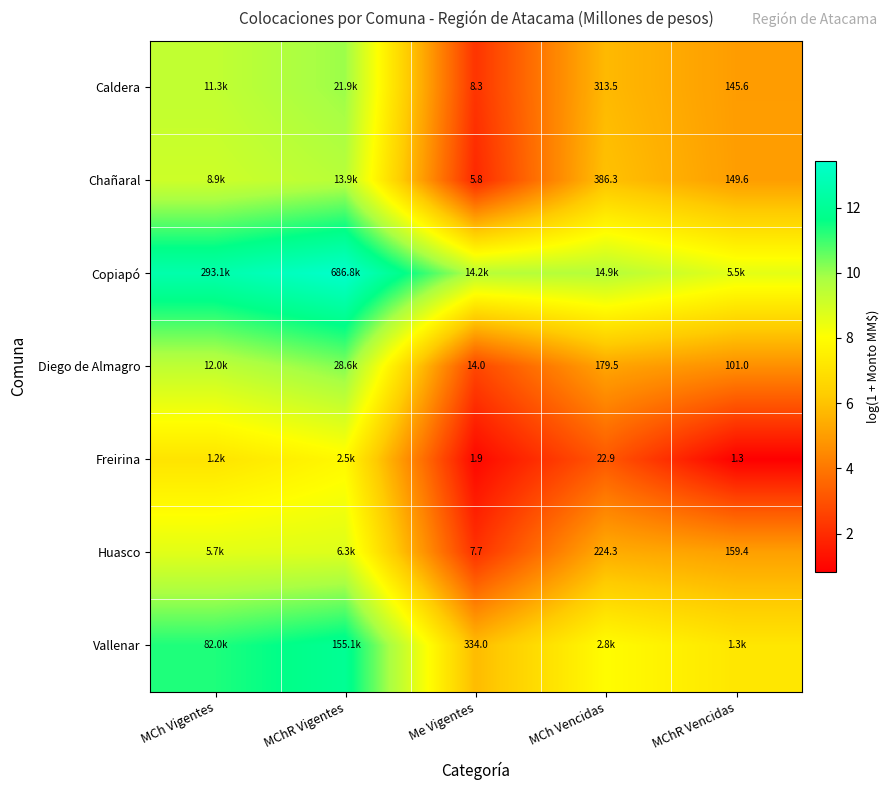

List the series in order of their peak value, highest first.

Copiapó, Vallenar, Diego de Almagro, Caldera, Chañaral, Huasco, Freirina